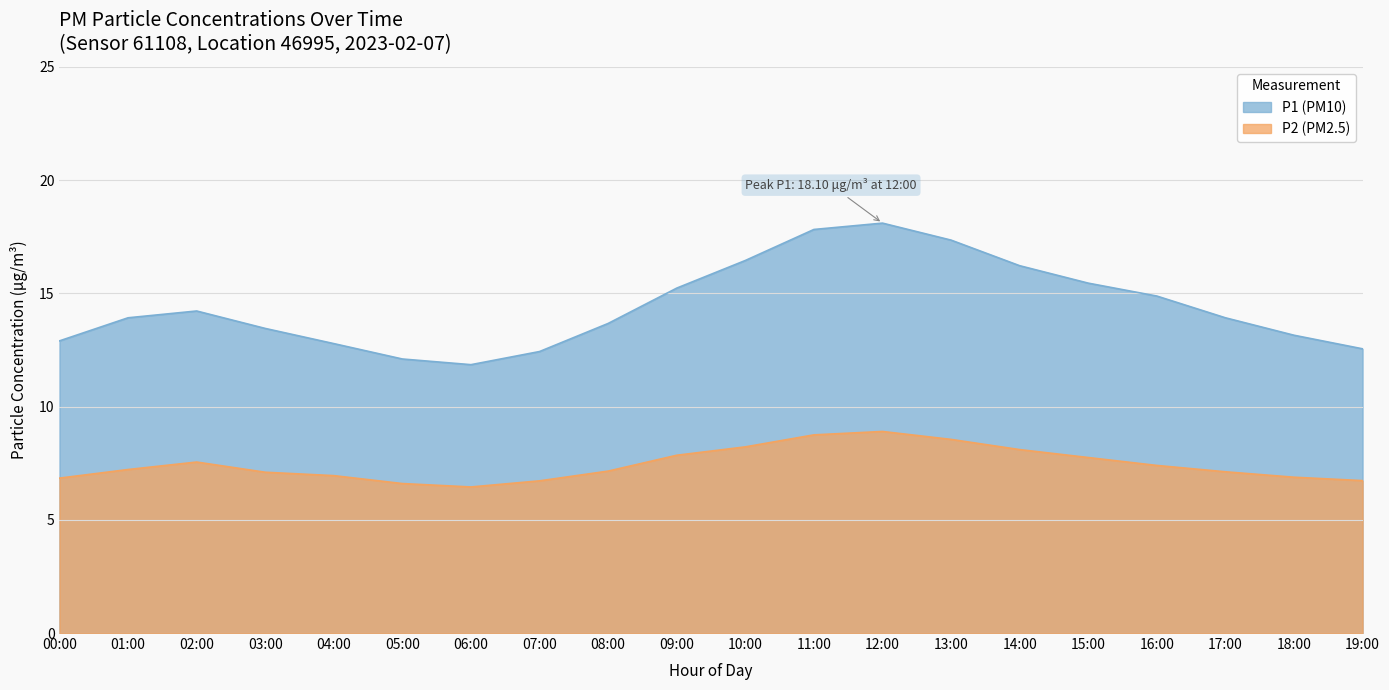

What position from the right is 08:00?

12